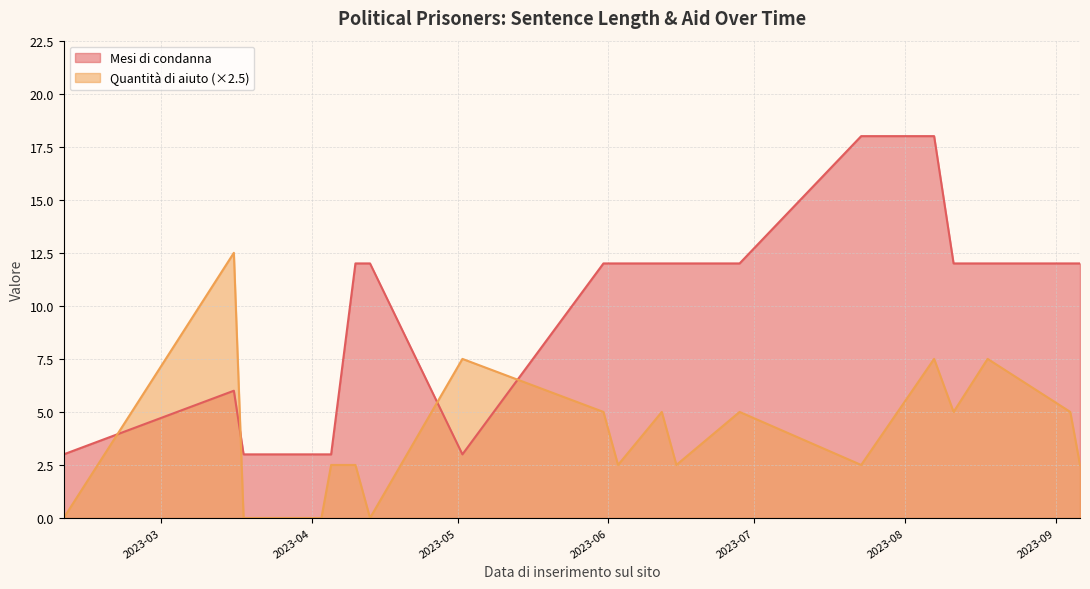

Which series has the largest total across all categories?

Mesi di condanna